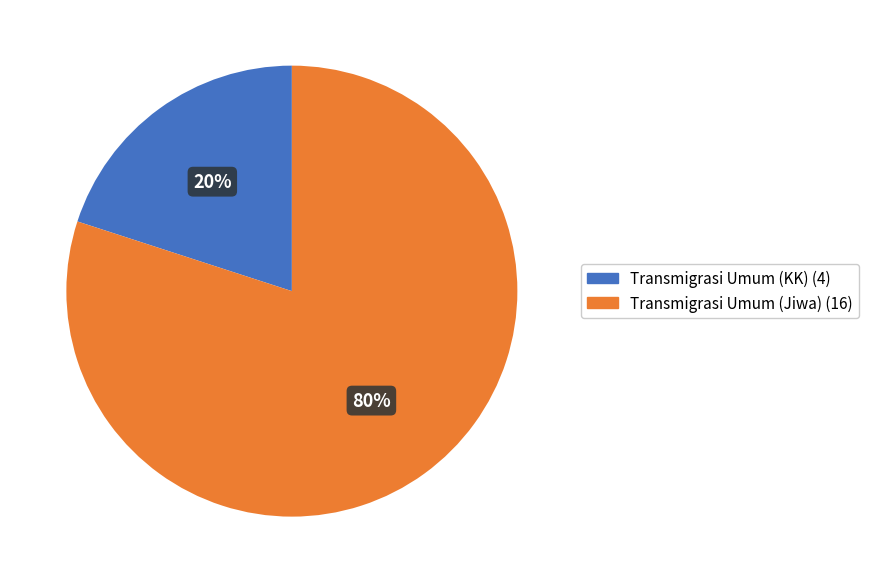

How many segments does this pie chart have?

2